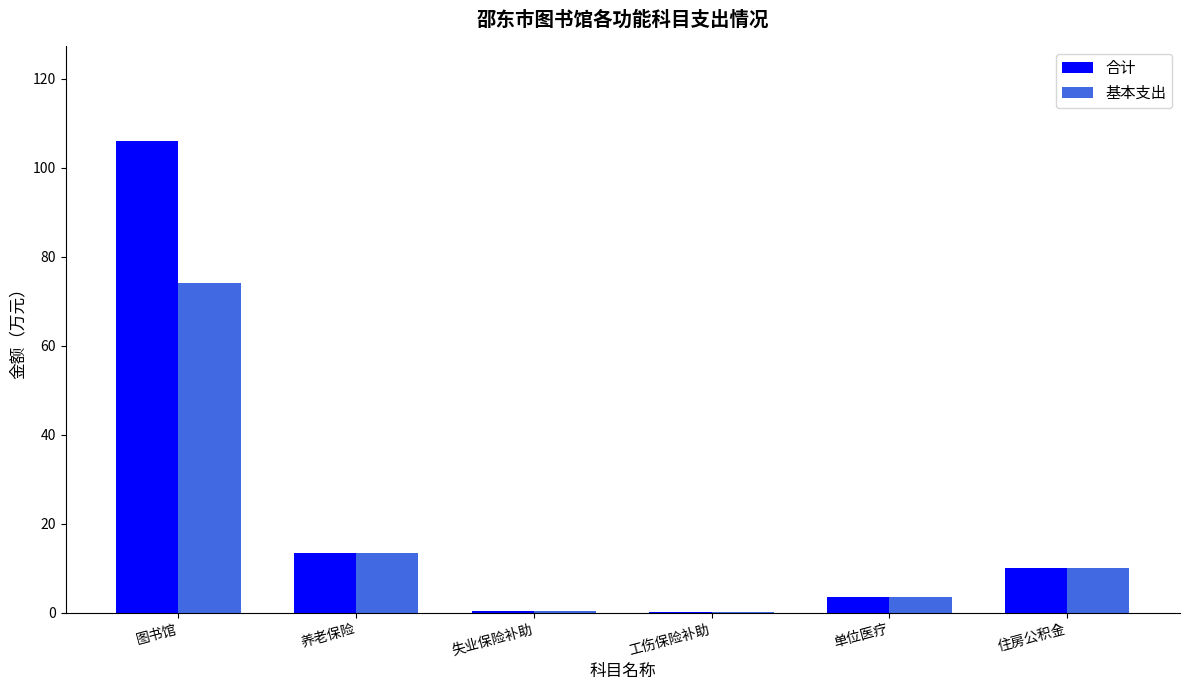

At which label does 基本支出 first exceed 10?

图书馆